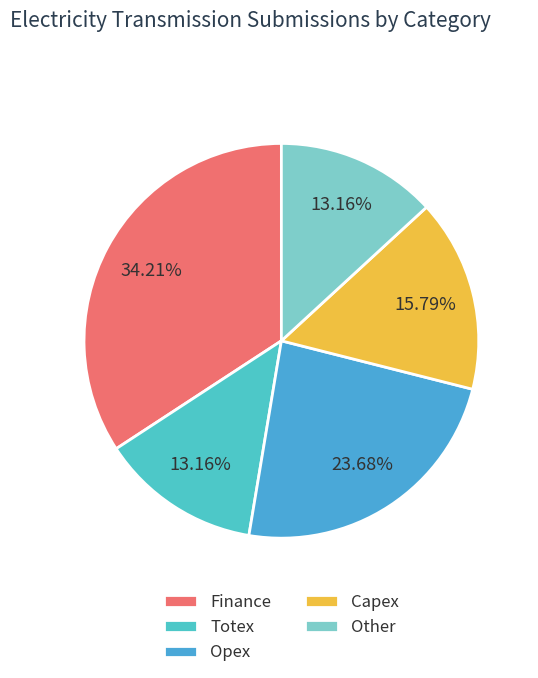

To the nearest percent, what is the difference between the largest and smallest slice percentages?

21%